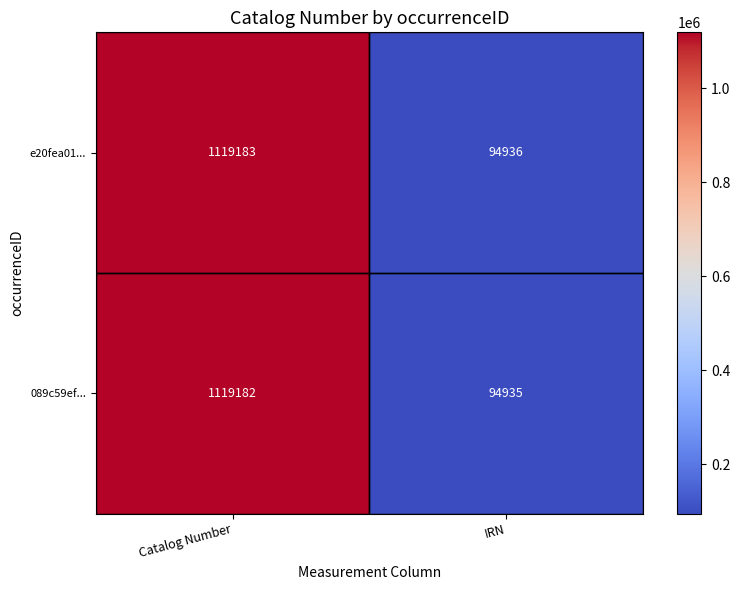

At how many categories does at least one series exceed 294046?

1